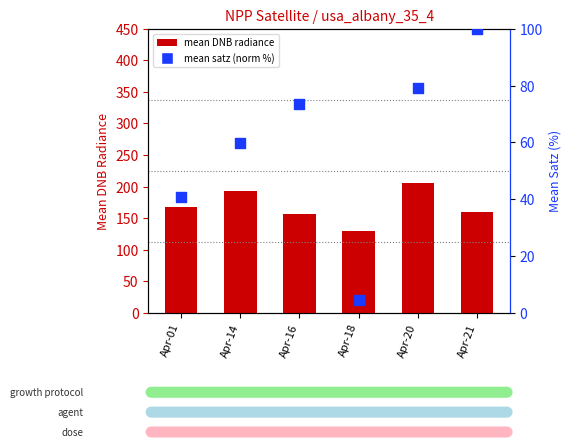

At which category is the sum across all series the highest?

Apr-20